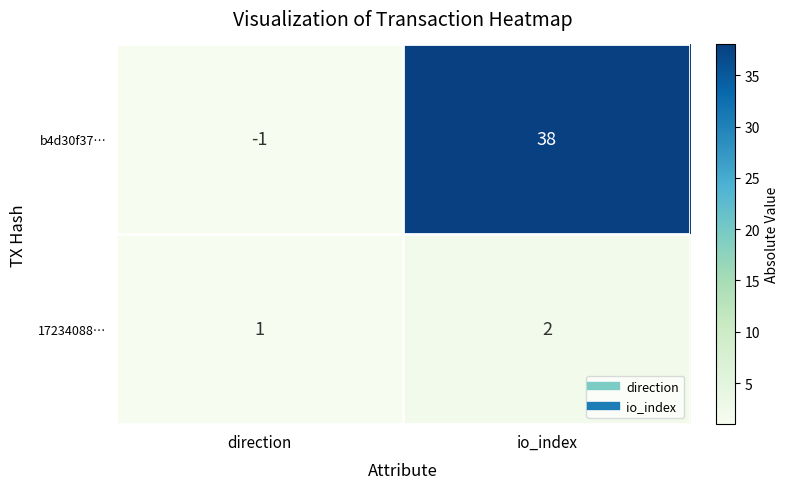

At which category does the chart reach its minimum across all series?

direction